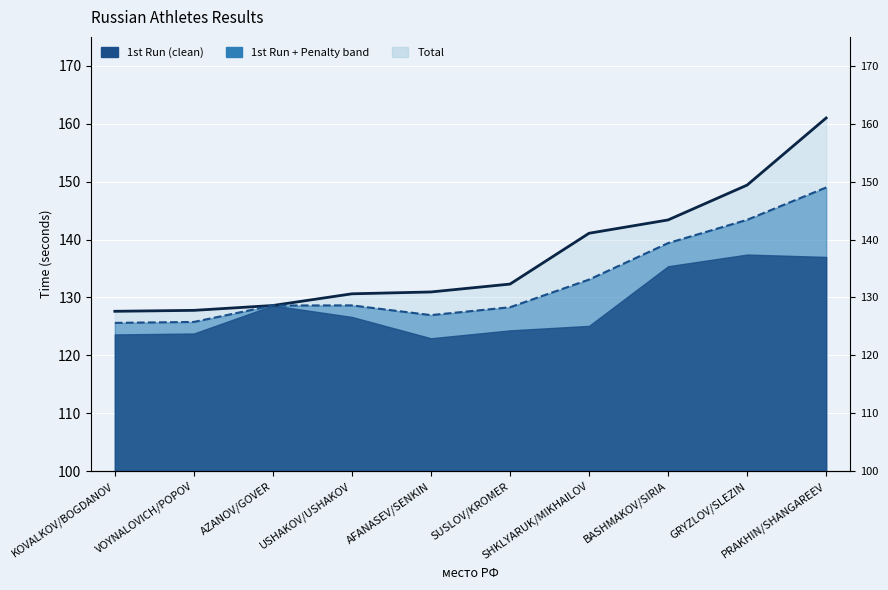

True or false: 1st Run (line) and Total (line) cross at least once.

False